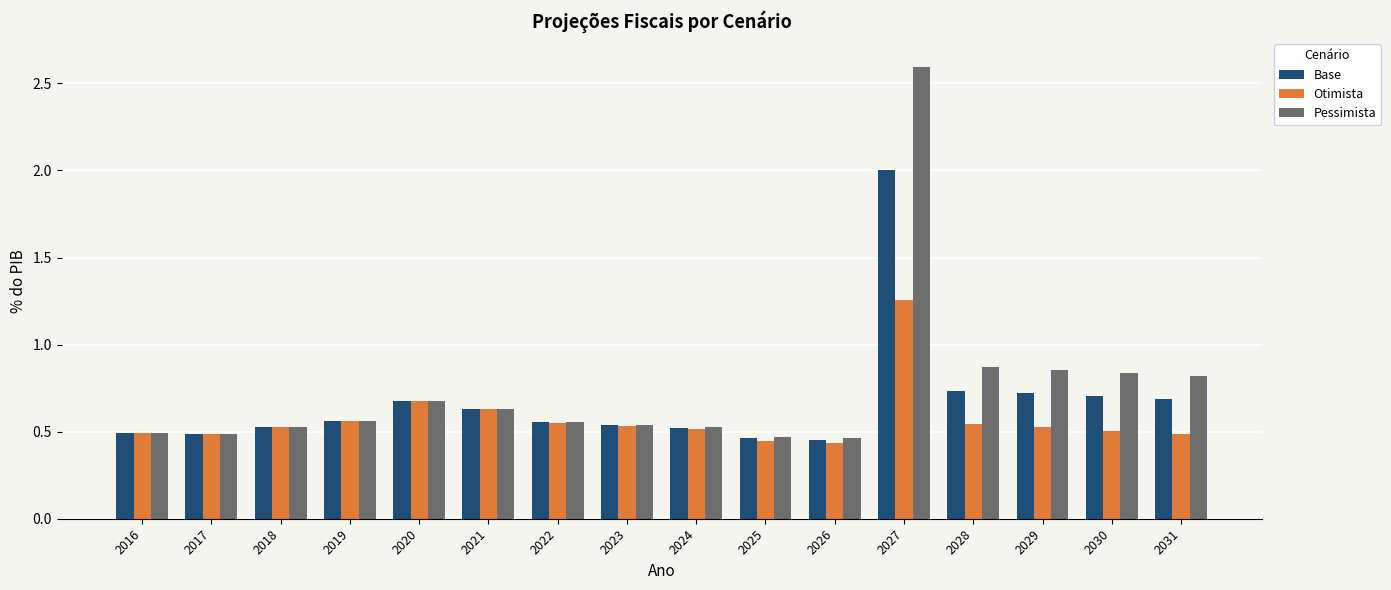

At which category is the sum across all series the highest?

2027